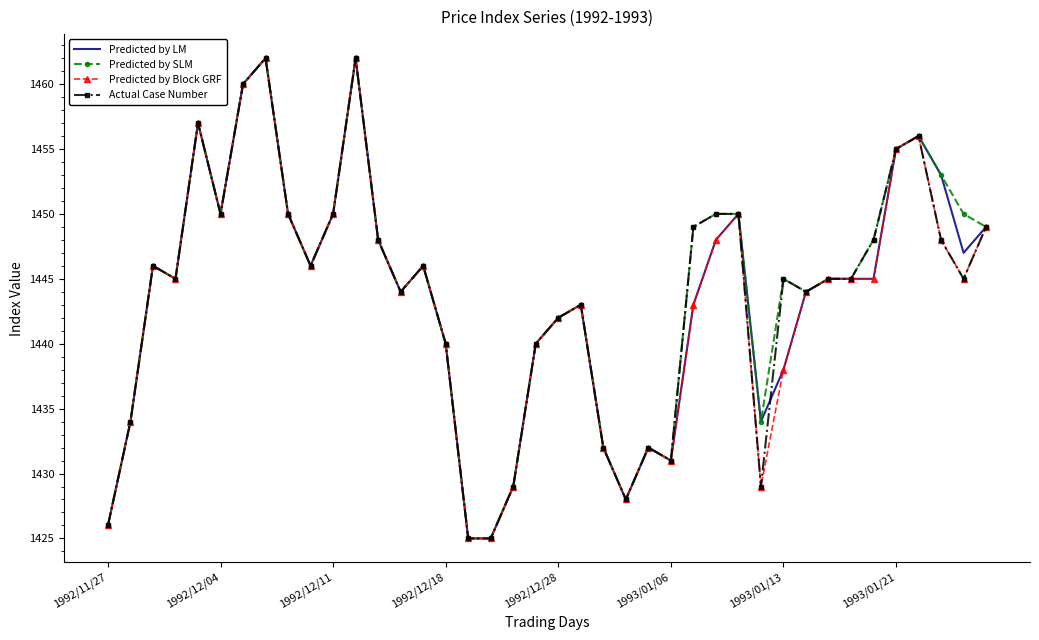

What is the minimum value for Predicted by SLM?

1425